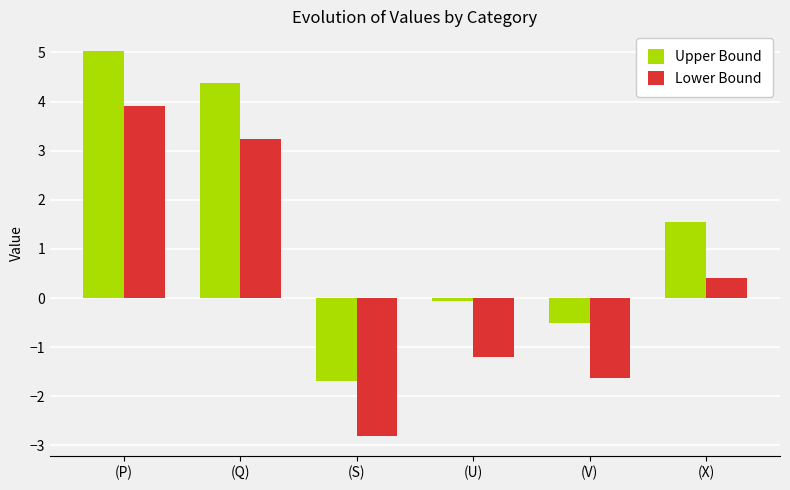

What is the difference between the highest and lowest values at (S)?

1.1